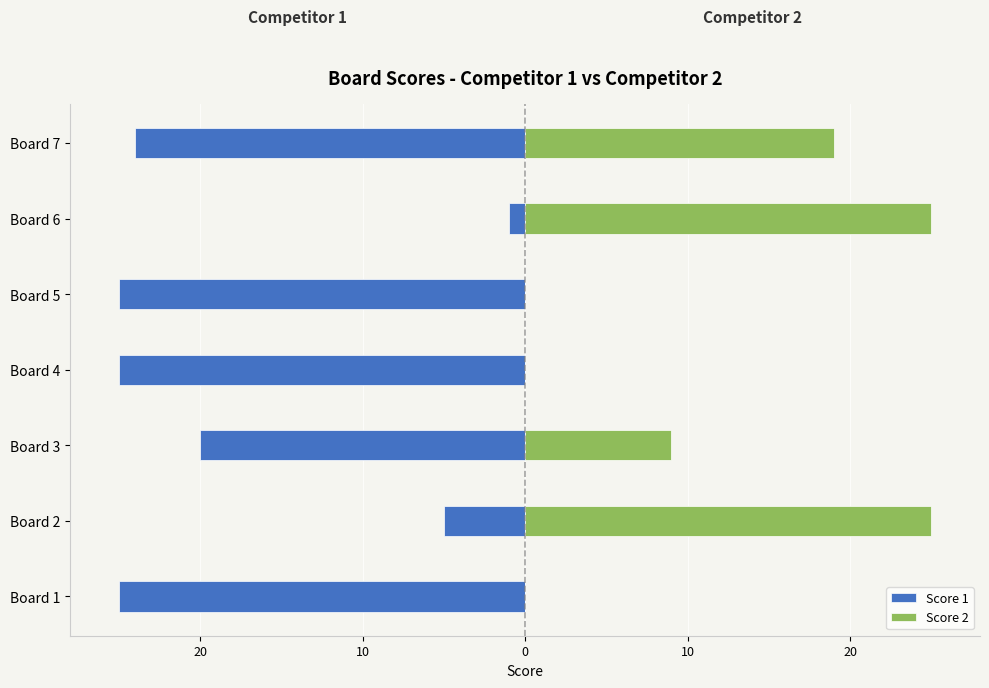

What is the maximum value for Score 1?

-1